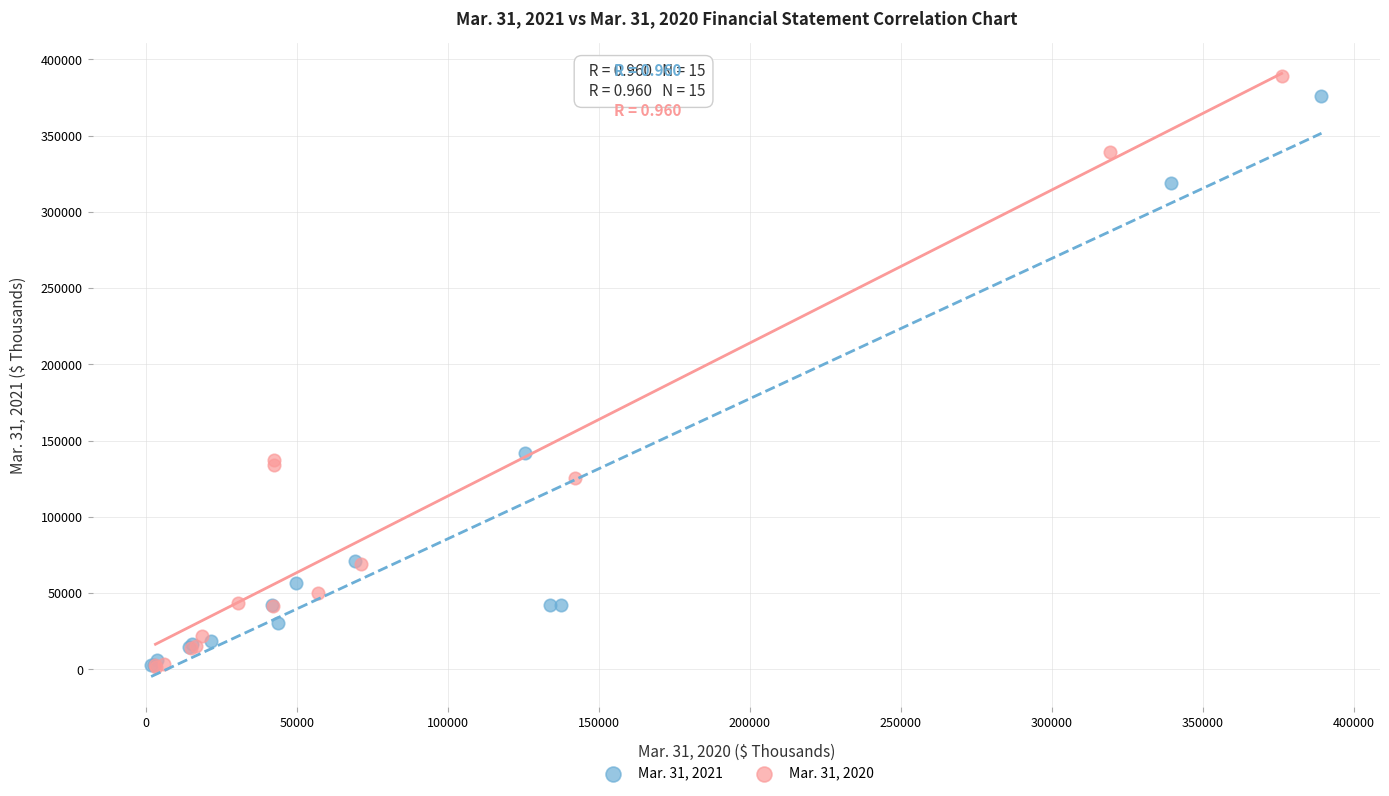

Which series has the largest Y range (max minus min)?

Mar. 31, 2020